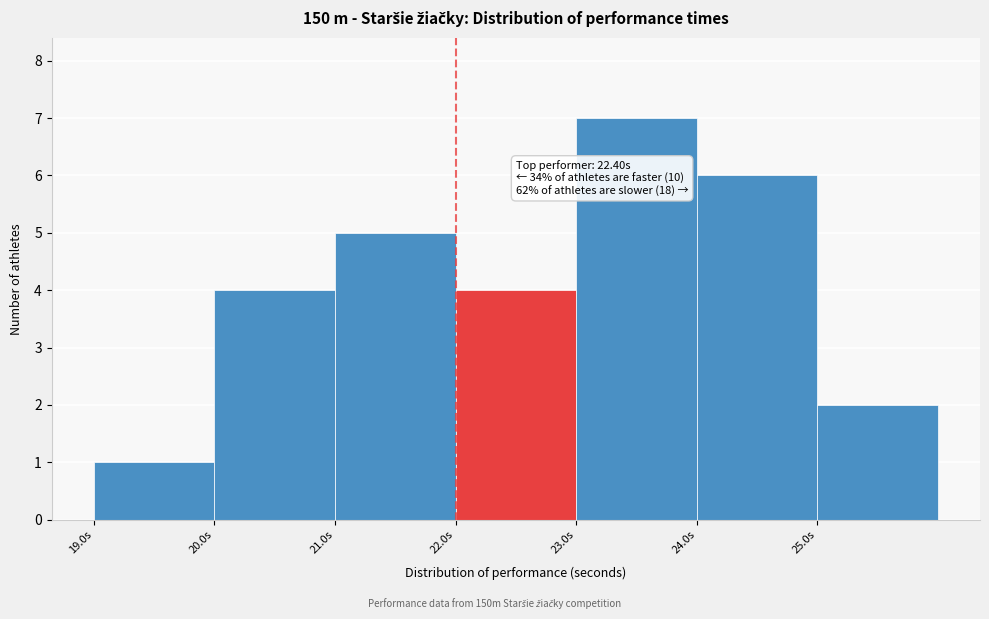

Over which range of the x-axis is the bar tallest?

23 to 24